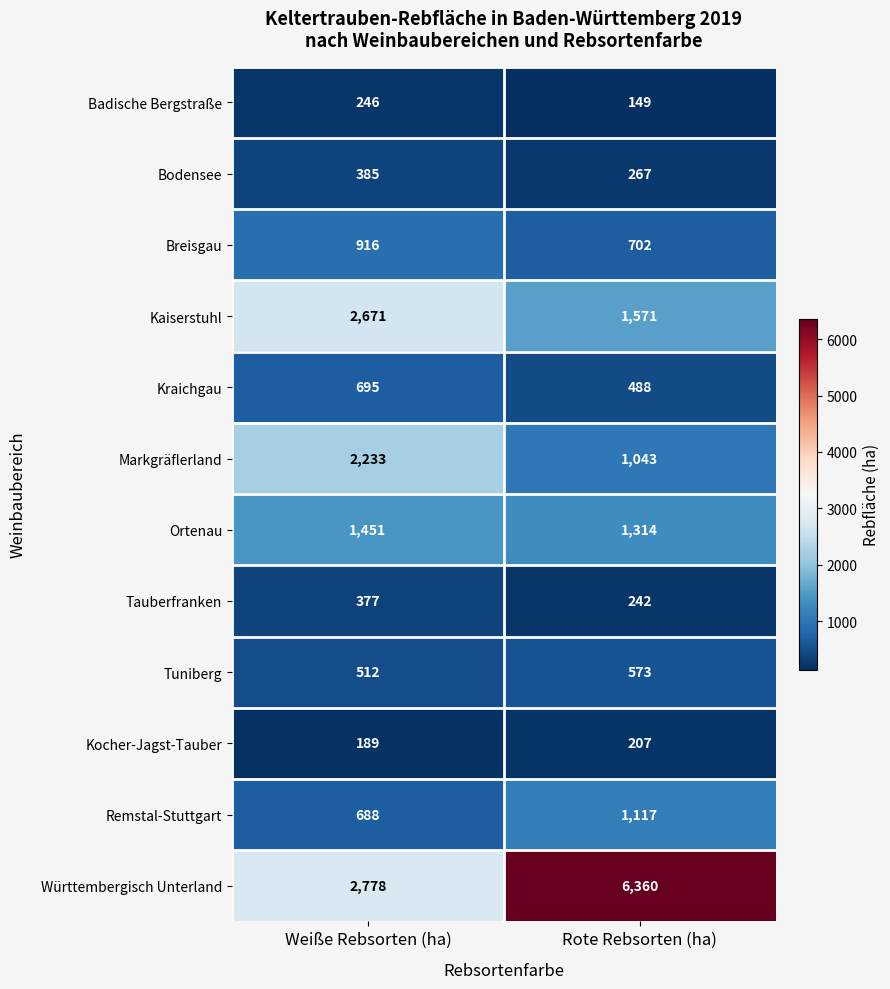

What value does the Kocher-Jagst-Tauber series have at Weiße Rebsorten (ha), to the nearest 5?

190